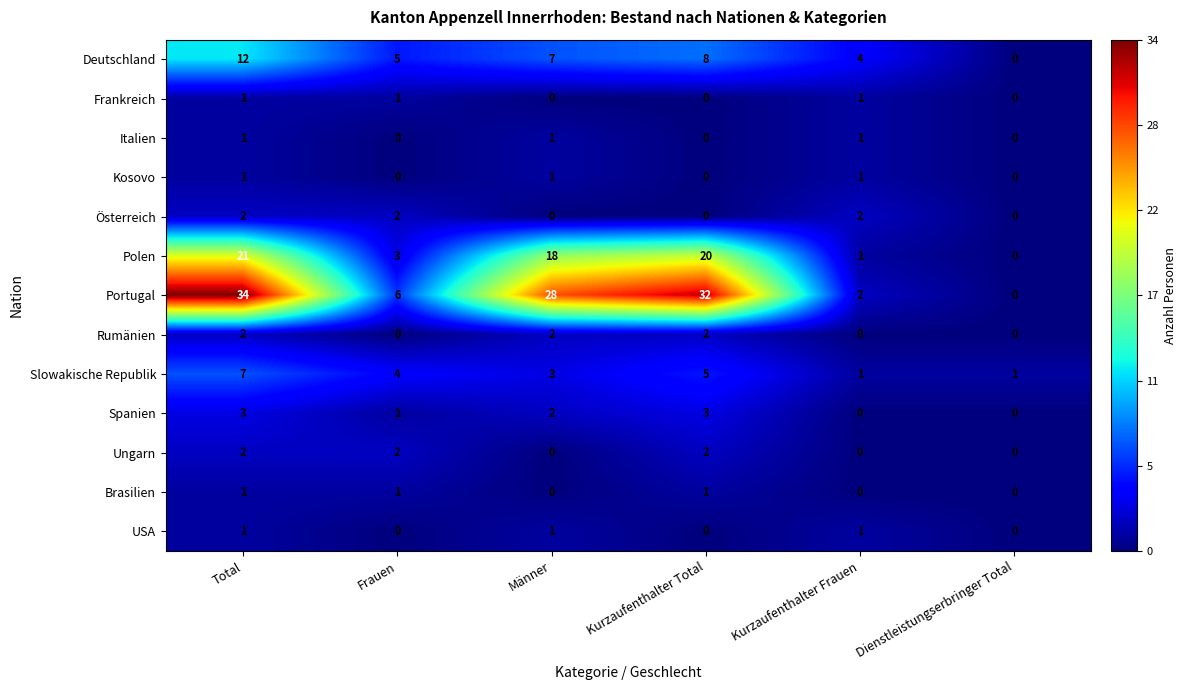

Count the Frankreich values in the range 0 to 1.

6